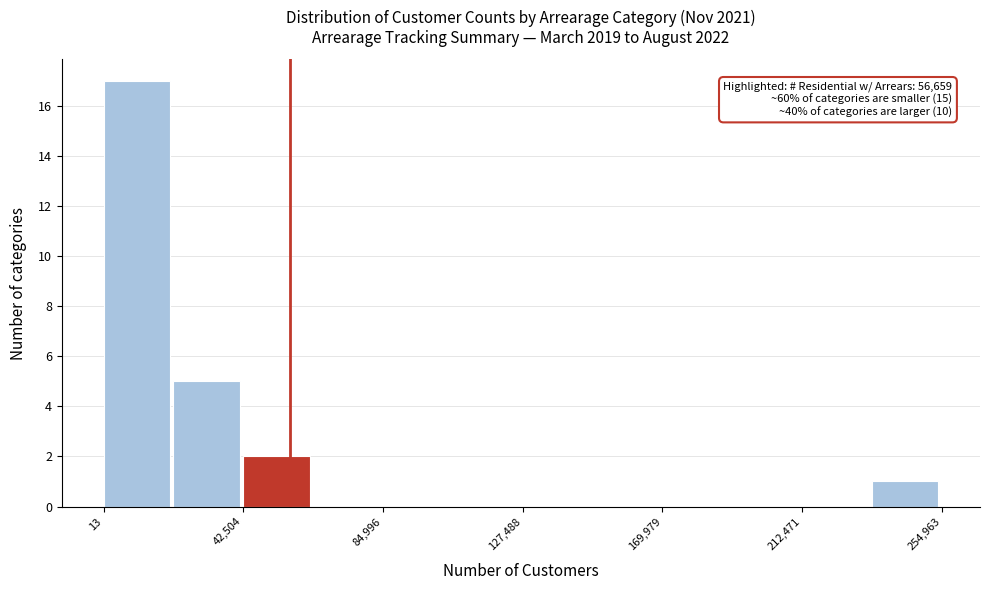

Over which range of the x-axis is the bar tallest?

0 to 20000